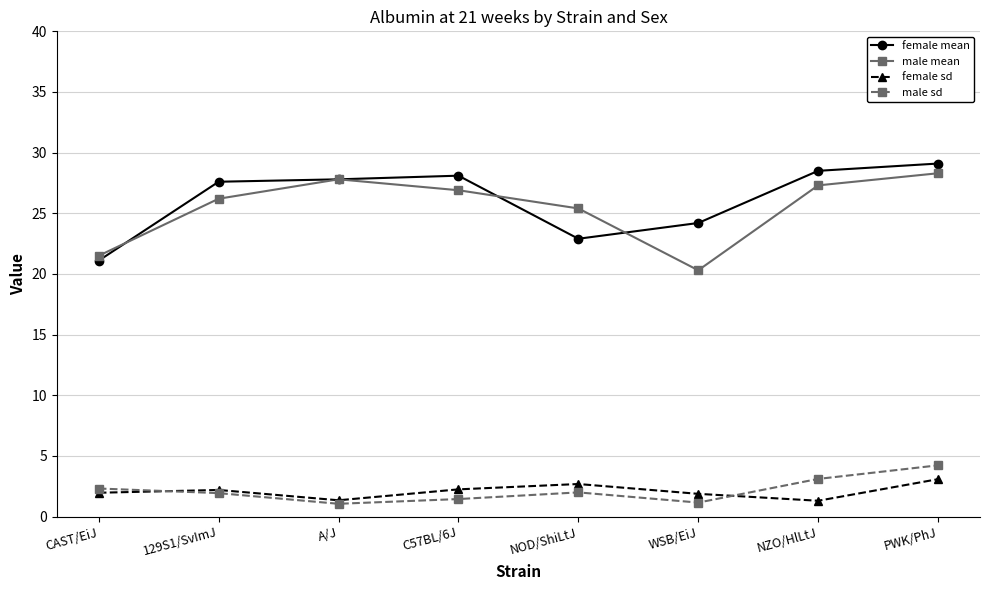

What is the total value across all series at PWK/PhJ?

64.7